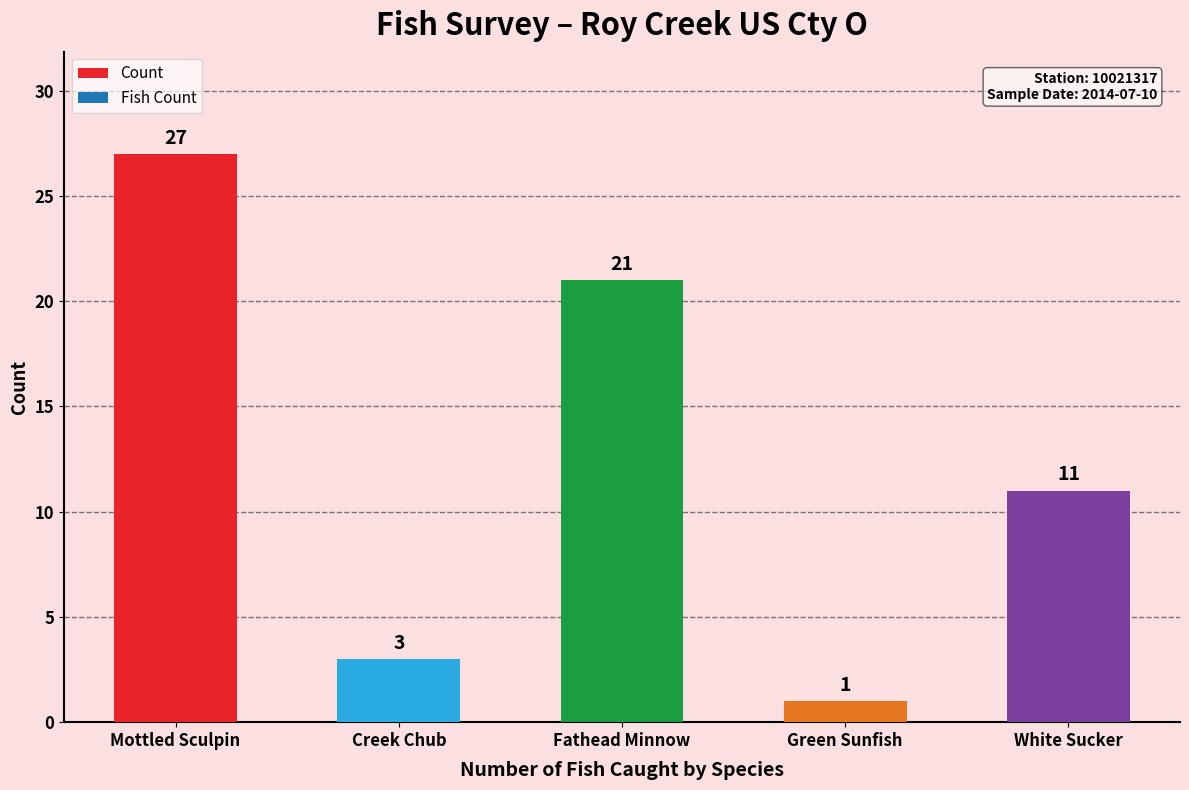

Reading left to right, what are all the values shown in this chart?

27	3	21	1	11